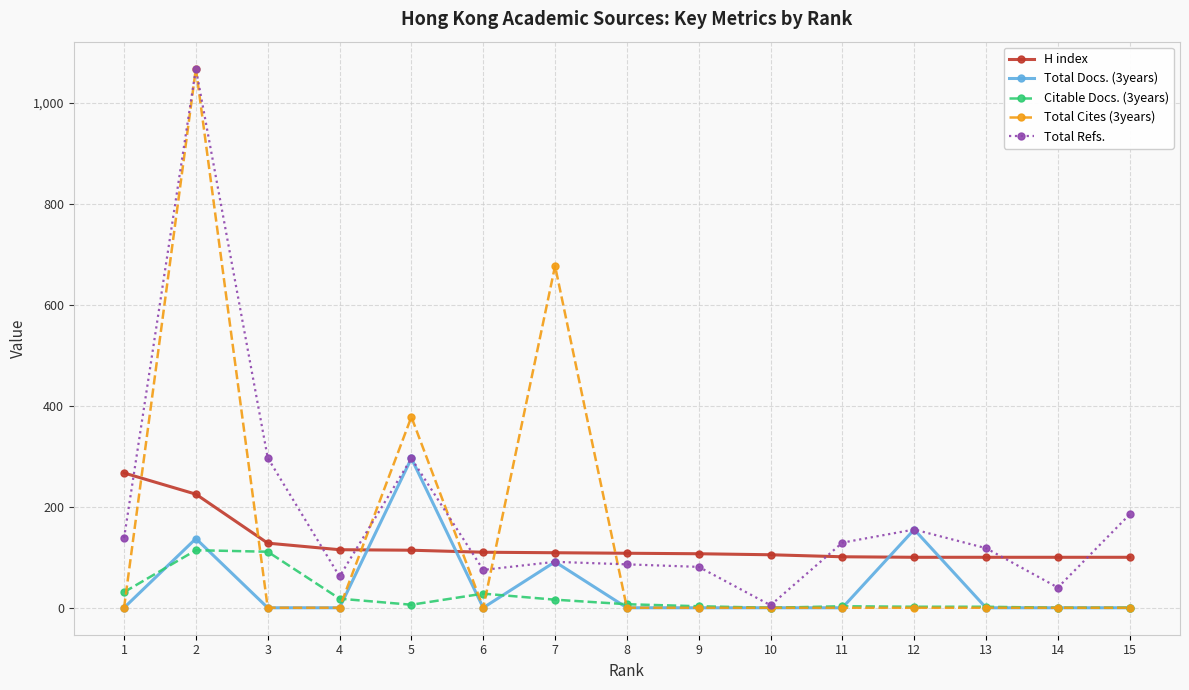

Is the value of Total Refs. at 11 greater than the value of Total Docs. (3years) at 11?

Yes